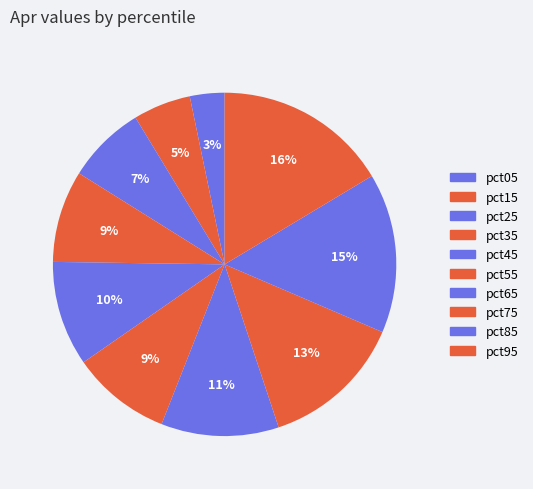

To the nearest percent, what portion does pct05 represent?

3%